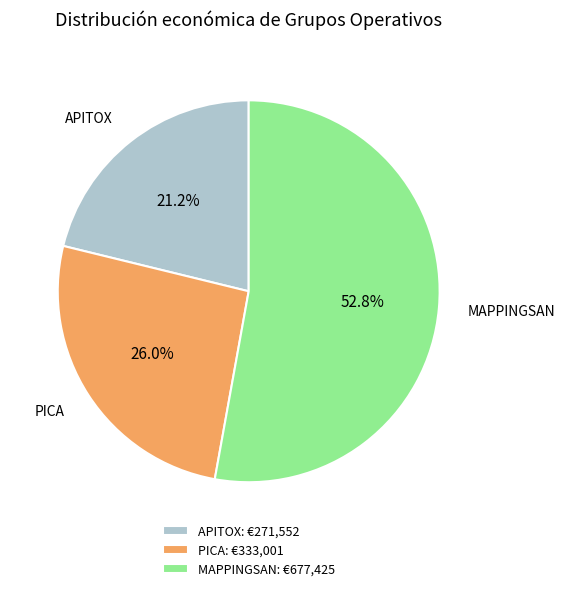

Does MAPPINGSAN represent more than half of the total?

Yes